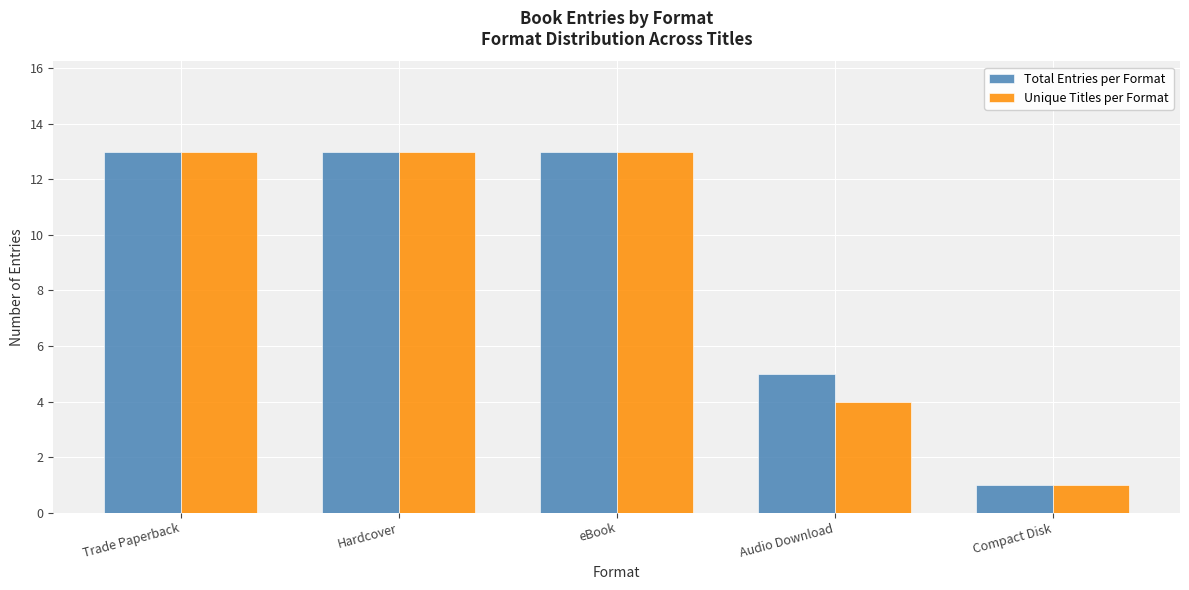

What is the sum of the Unique Titles per Format values at Compact Disk and eBook?

14